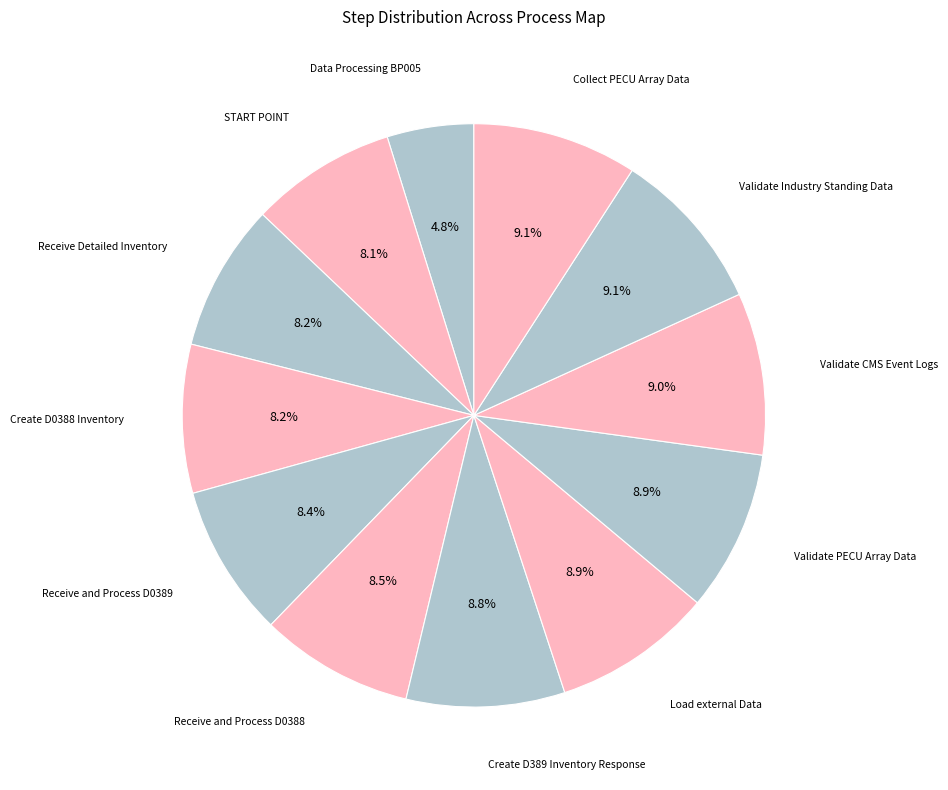

How many segments does this pie chart have?

12